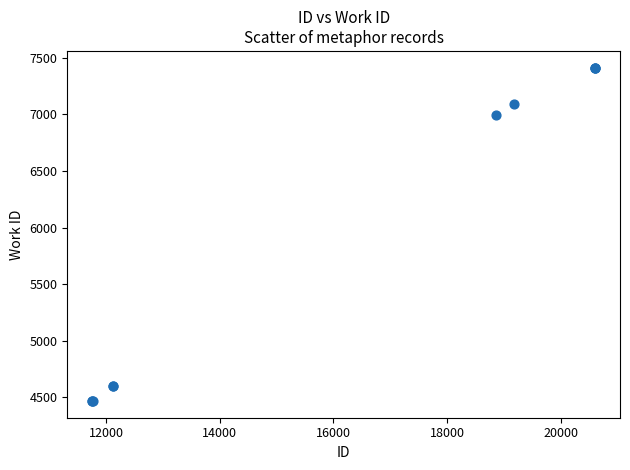

What Y value in the scatter plot is closest to 5940?

6992